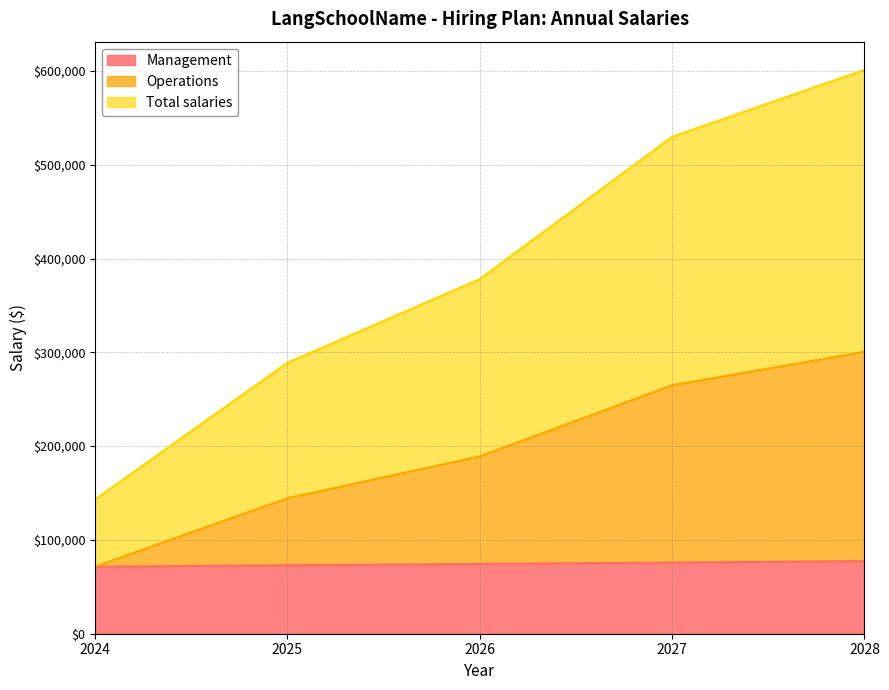

What value does the Operations series have at 2027?

264903.3